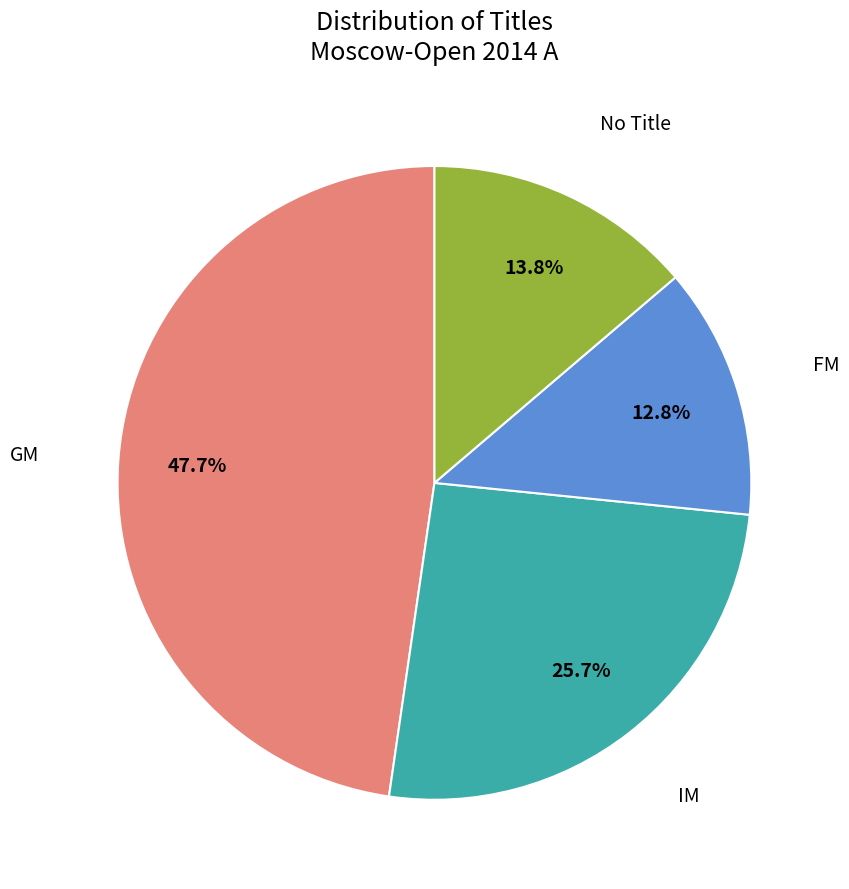

To the nearest percent, what portion does GM represent?

48%